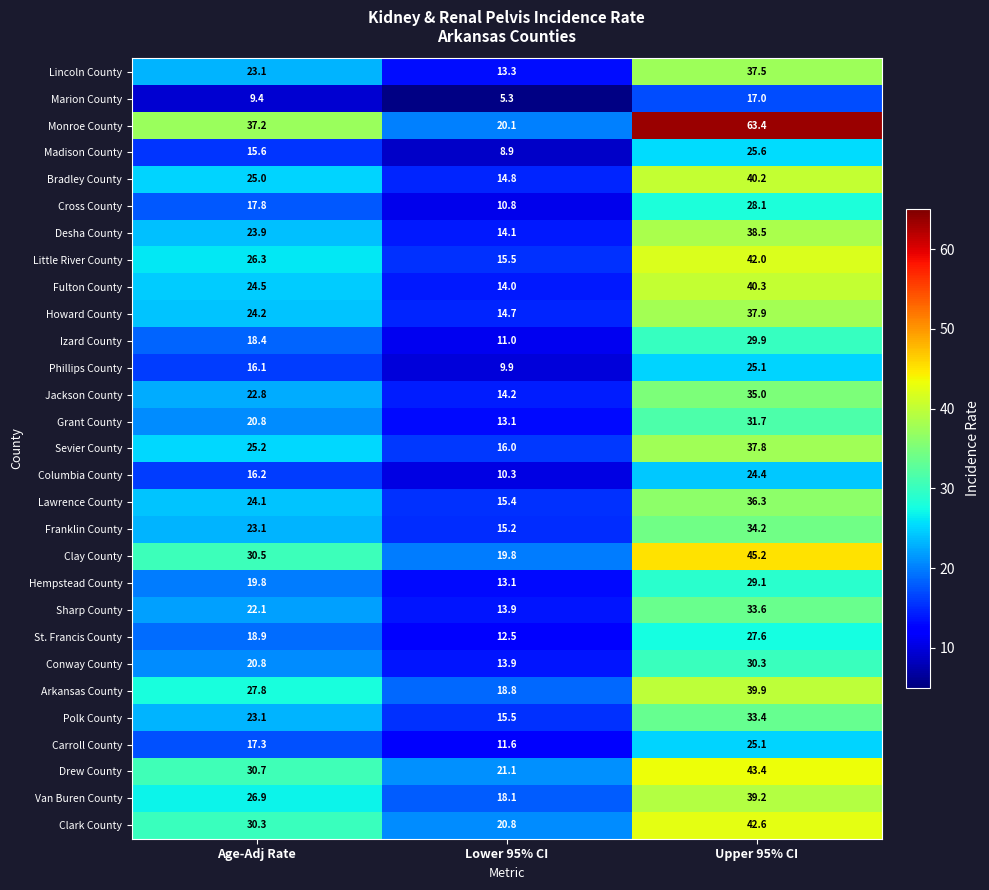

What is the difference between the Howard County values at Age-Adj Rate and Lower 95% CI?

9.5